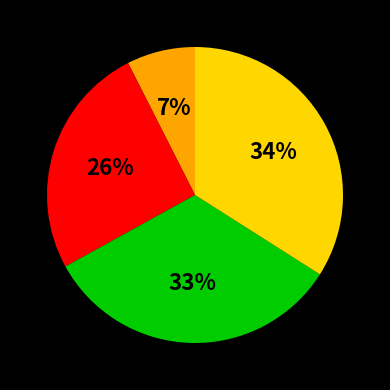

How many segments does this pie chart have?

4